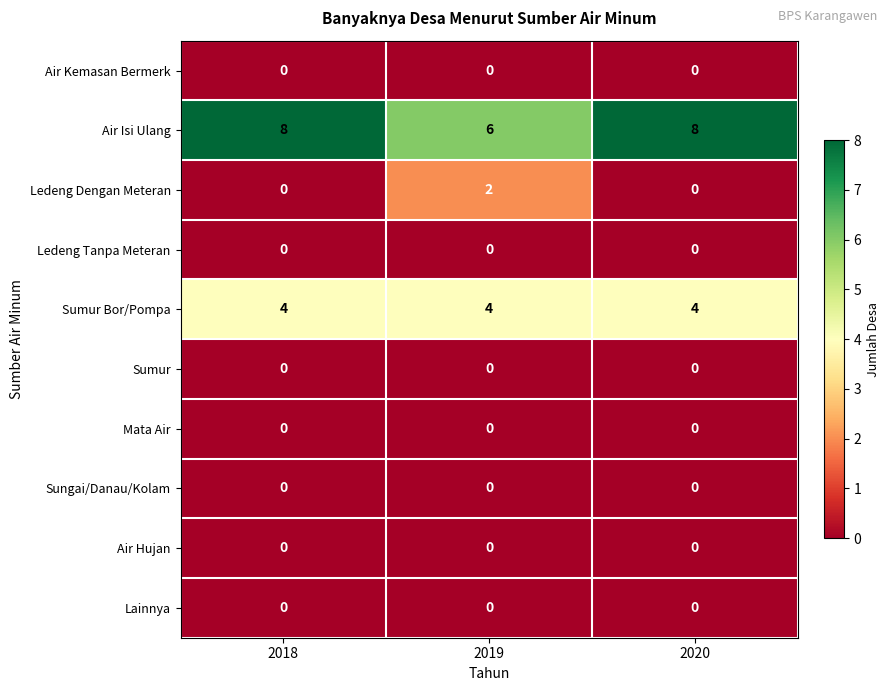

At how many categories does at least one series exceed 1?

3